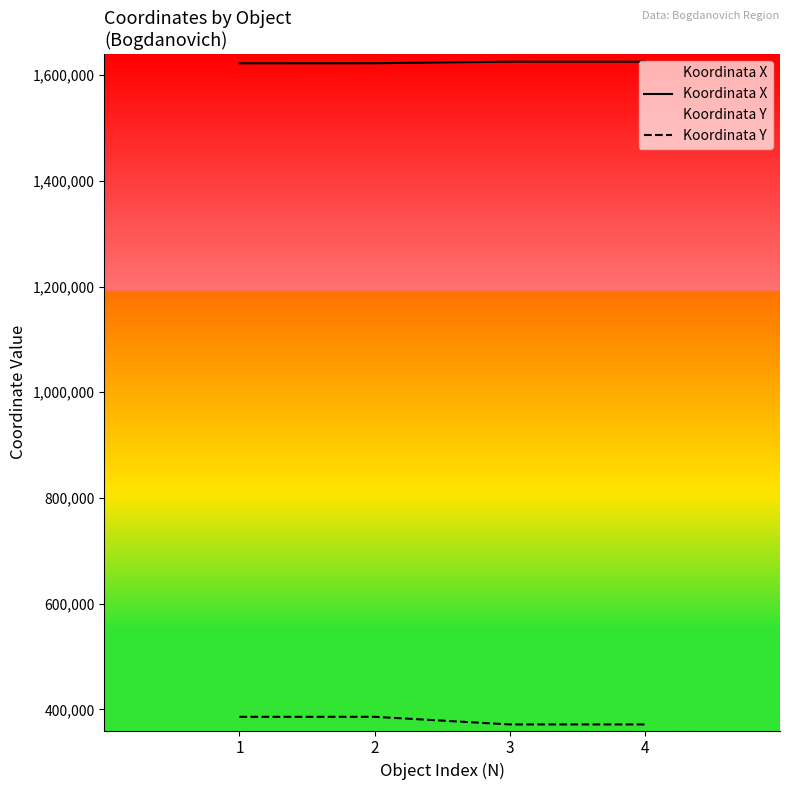

Which label corresponds to the largest value in the chart?

3